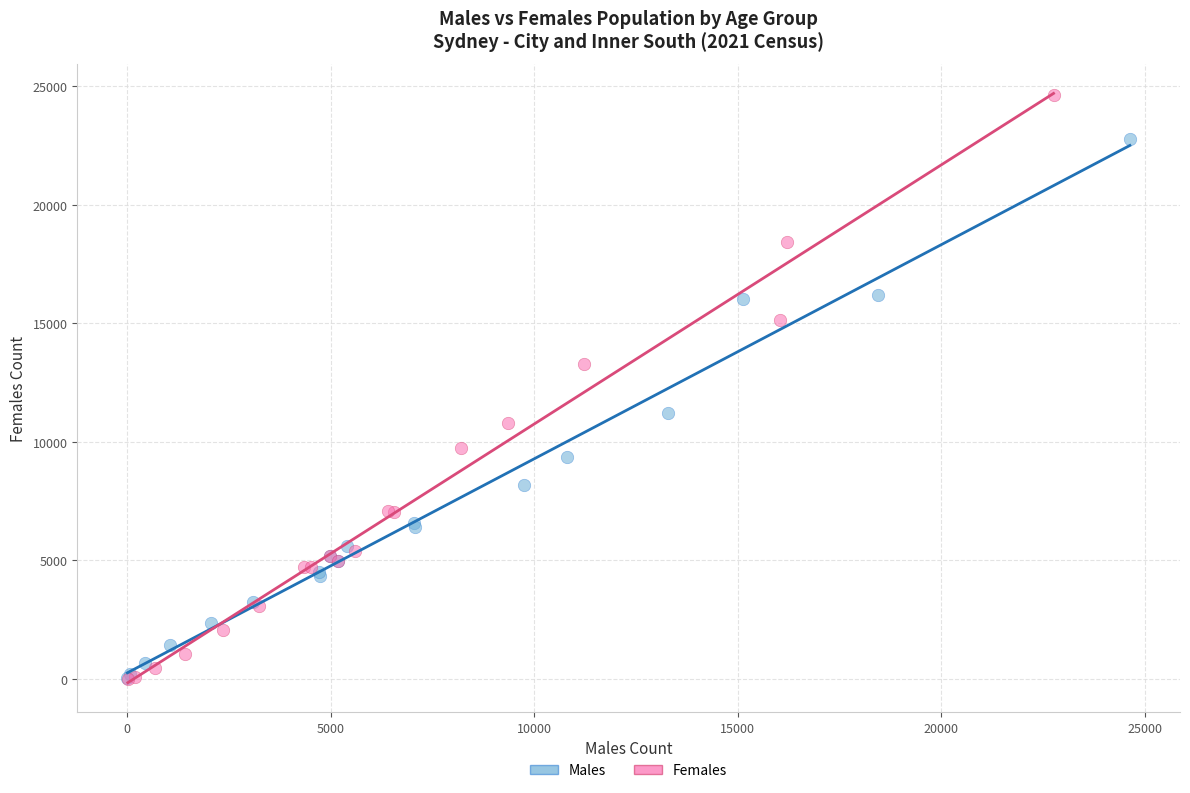

Which series has the widest spread of Y values?

Females